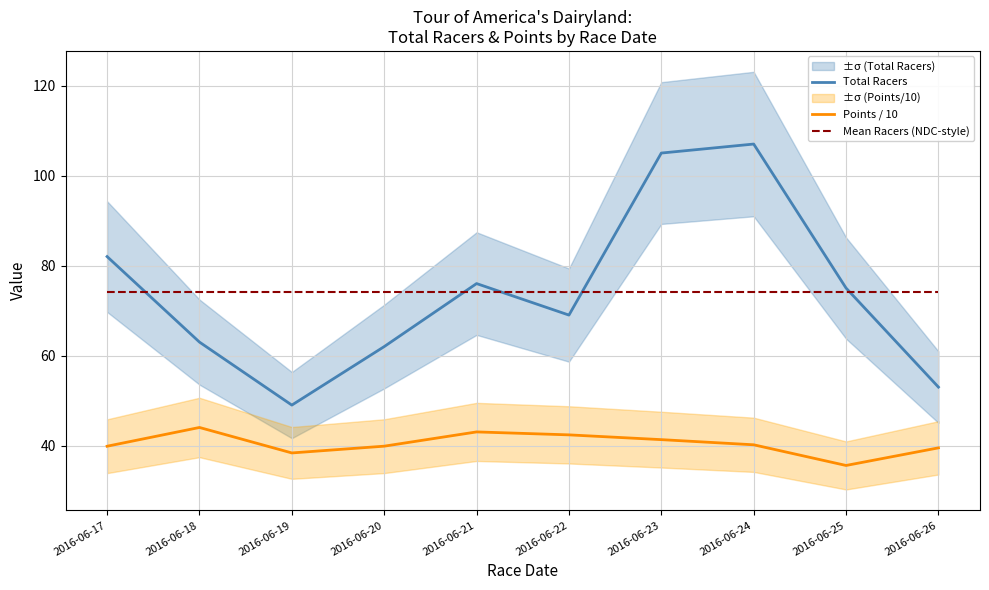

At which category is the sum across all series the highest?

2016-06-24